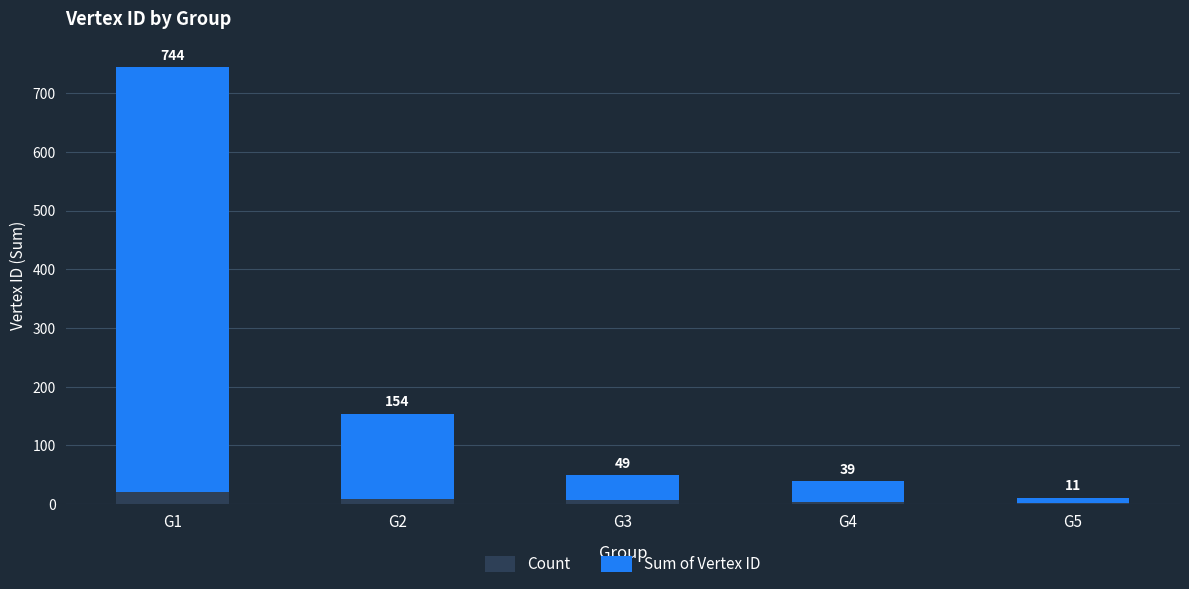

Which series has the largest range (max minus min)?

Sum of Vertex ID